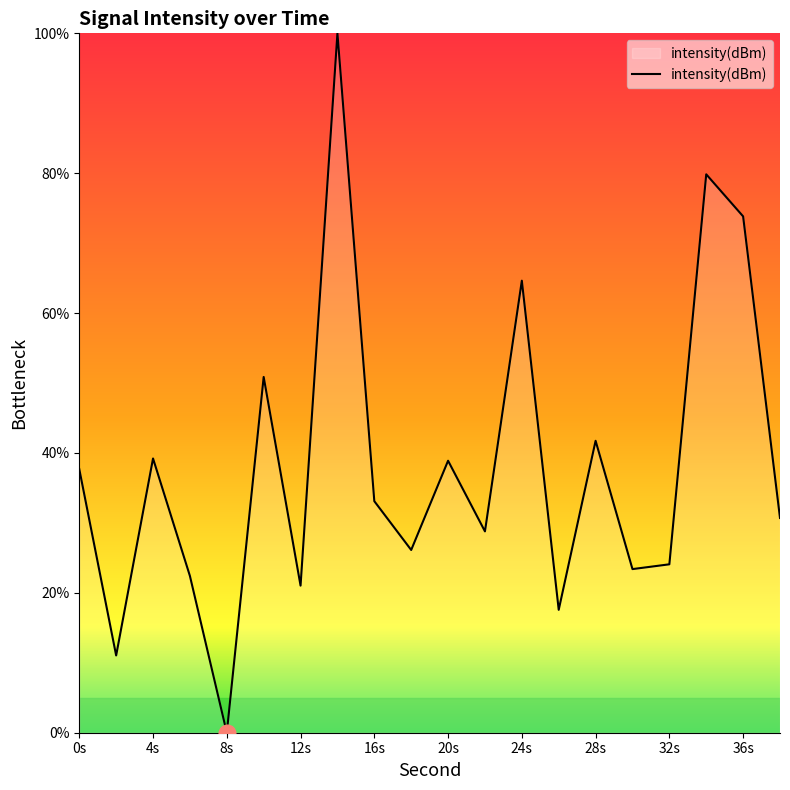

What is the maximum value shown in the chart?

100.0